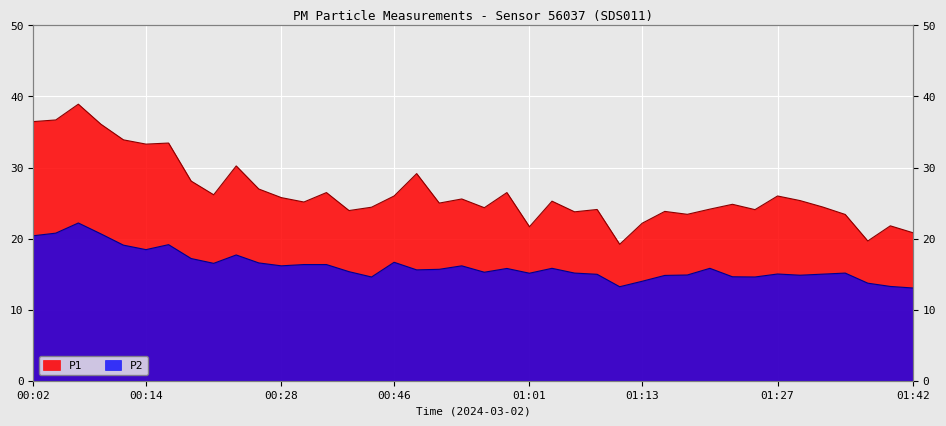

What is the sum of the P1 values at 01:30 and 01:15?

49.2